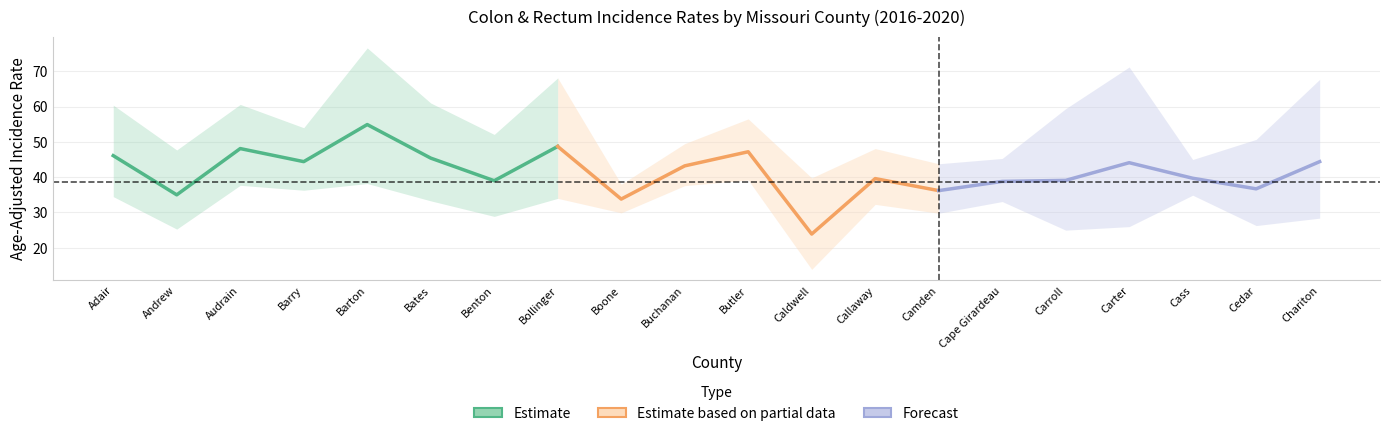

How many data points in Age-Adjusted Rate are less than 43?

10